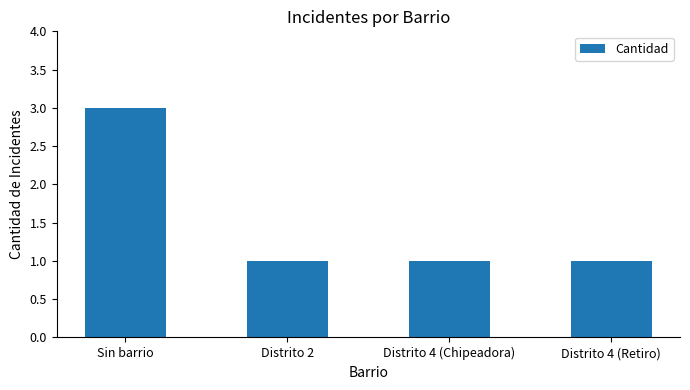

Between Distrito 4 (Retiro) and Sin barrio, which is larger?

Sin barrio